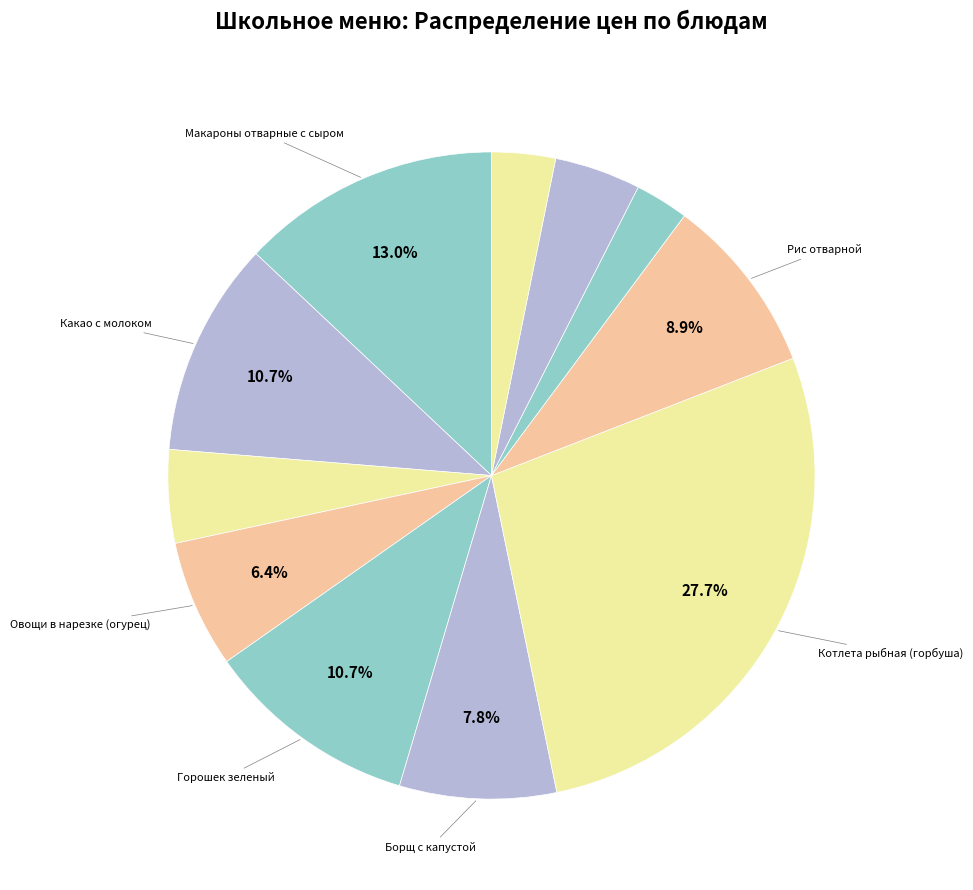

To the nearest percent, what is the average slice percentage?

9%